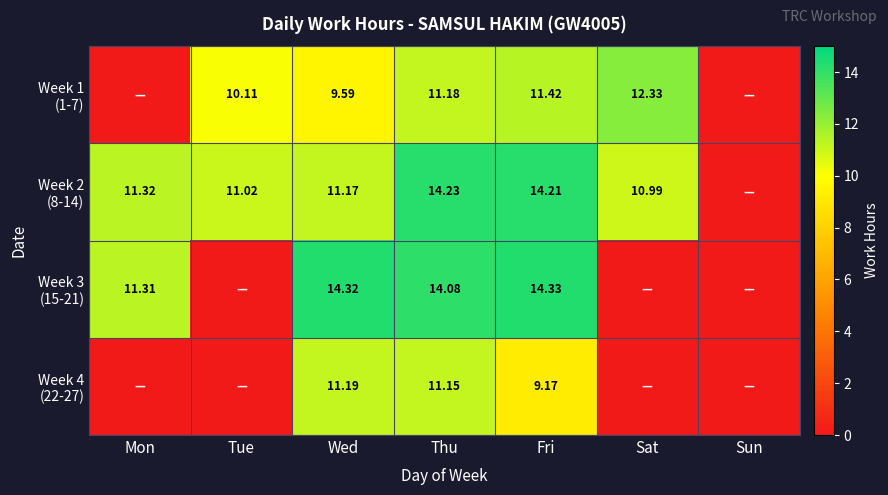

What is the highest value of the Week 3 (15-21) series?

14.3